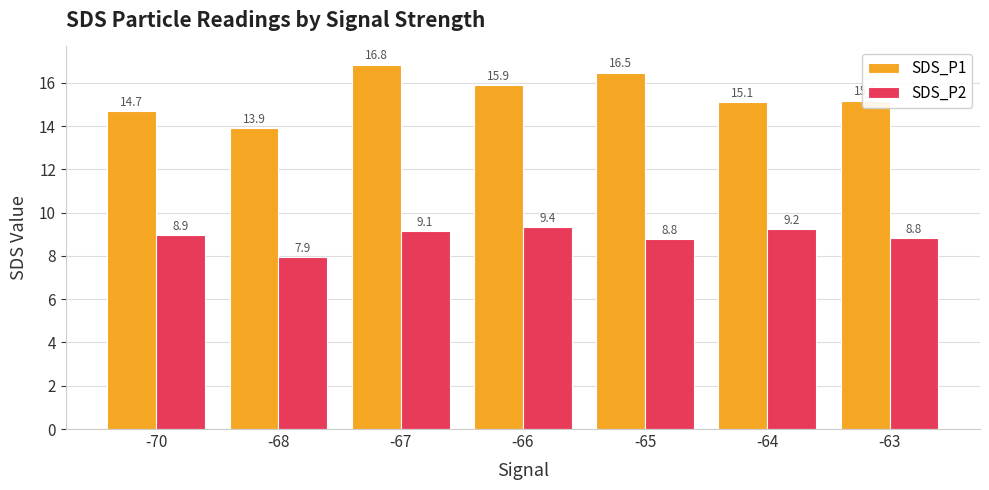

Between -68 and -64, which series saw the biggest shift?

SDS_P2